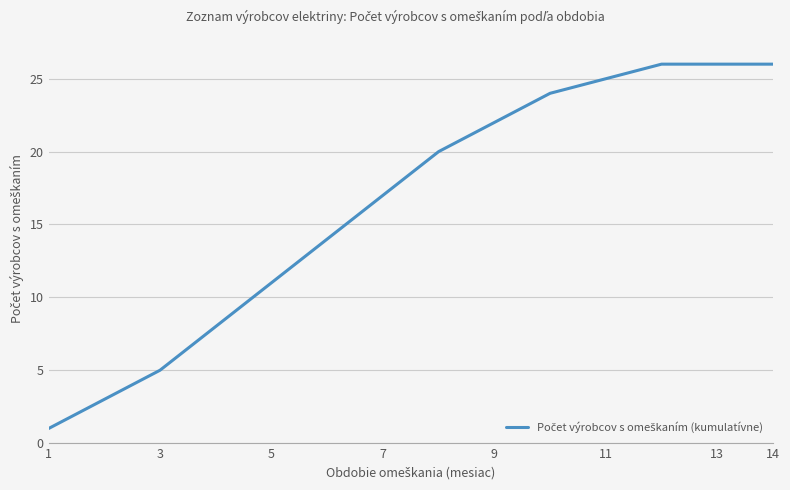

What is the difference between the maximum and minimum values?

25